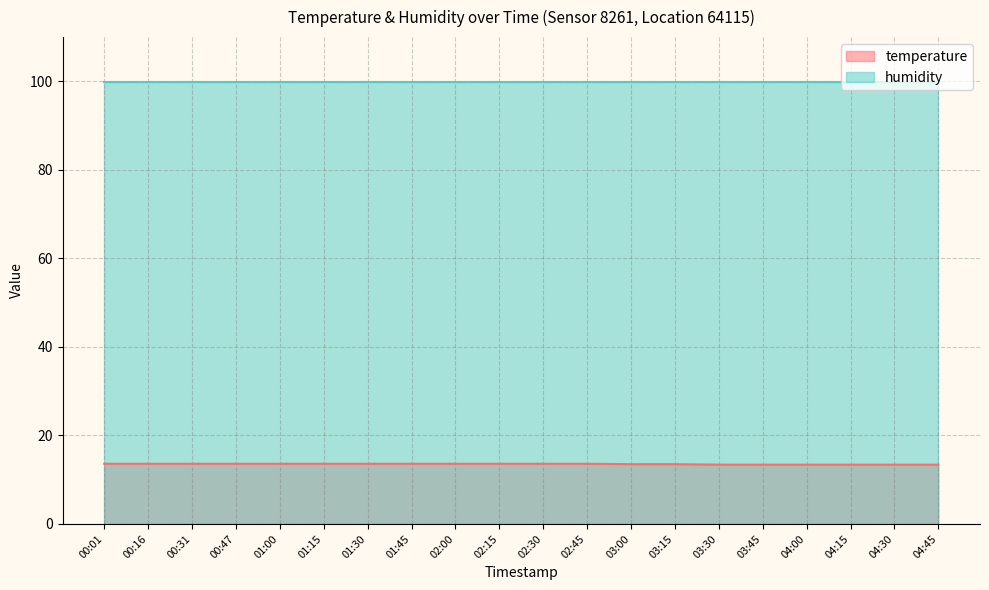

True or false: the data shows 13.6 at 00:31.

True